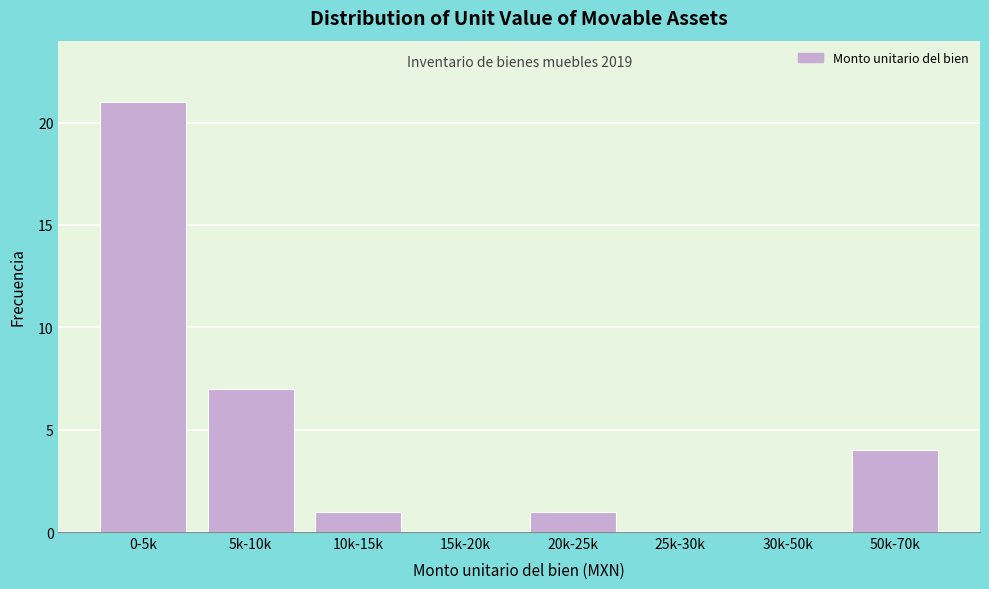

Reading right to left, list all the values displayed in this chart.

50k-70k=4	30k-50k=0	25k-30k=0	20k-25k=1	15k-20k=0	10k-15k=1	5k-10k=7	0-5k=21